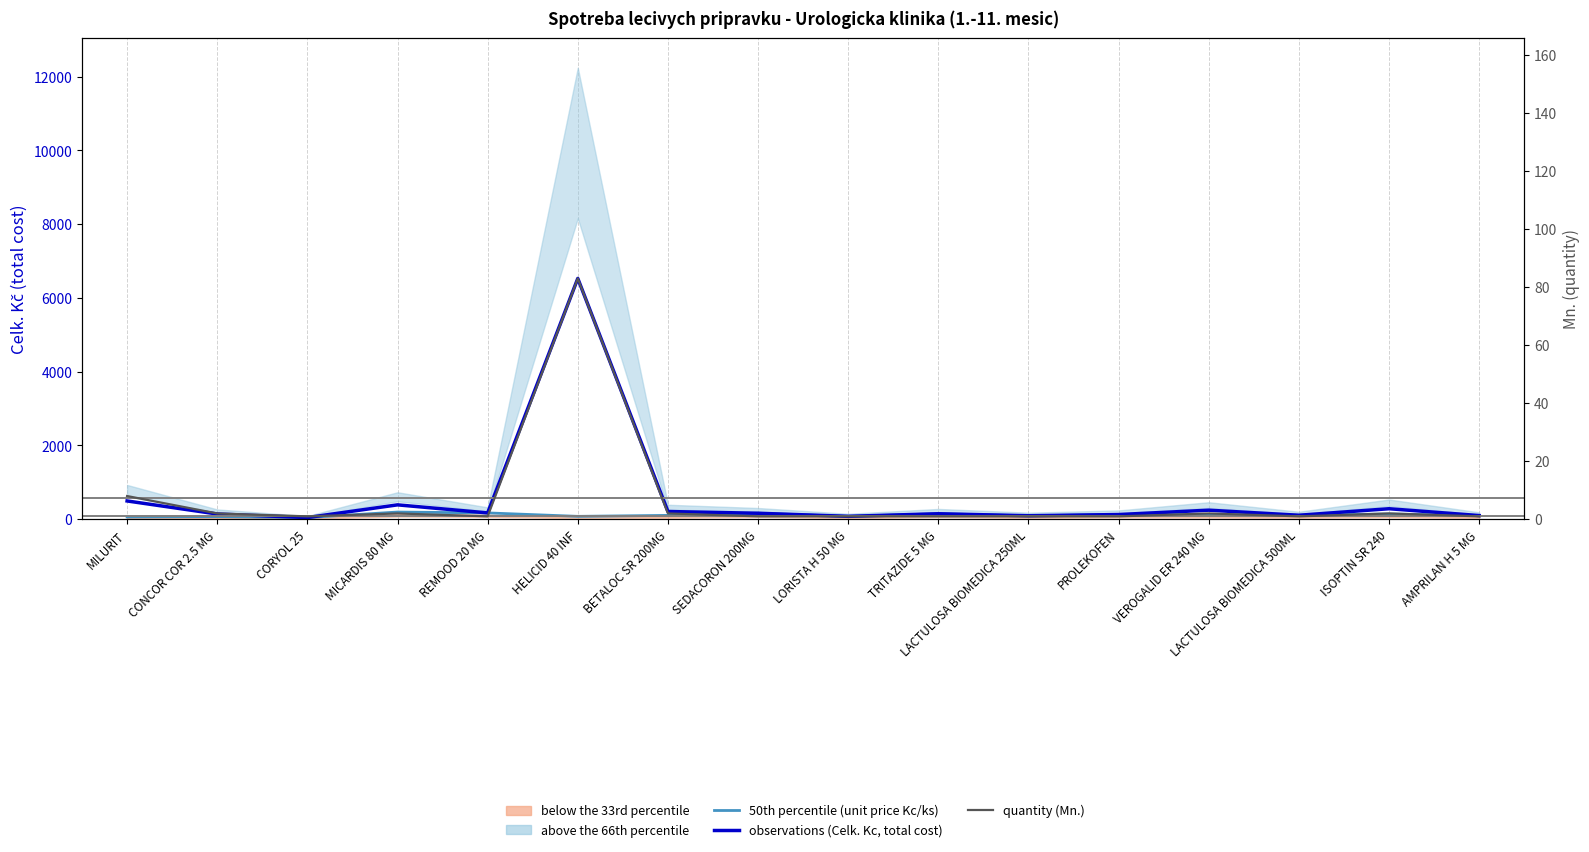

What is the difference between the maximum and minimum values in the 50th percentile (unit price Kc/ks) series?

149.1